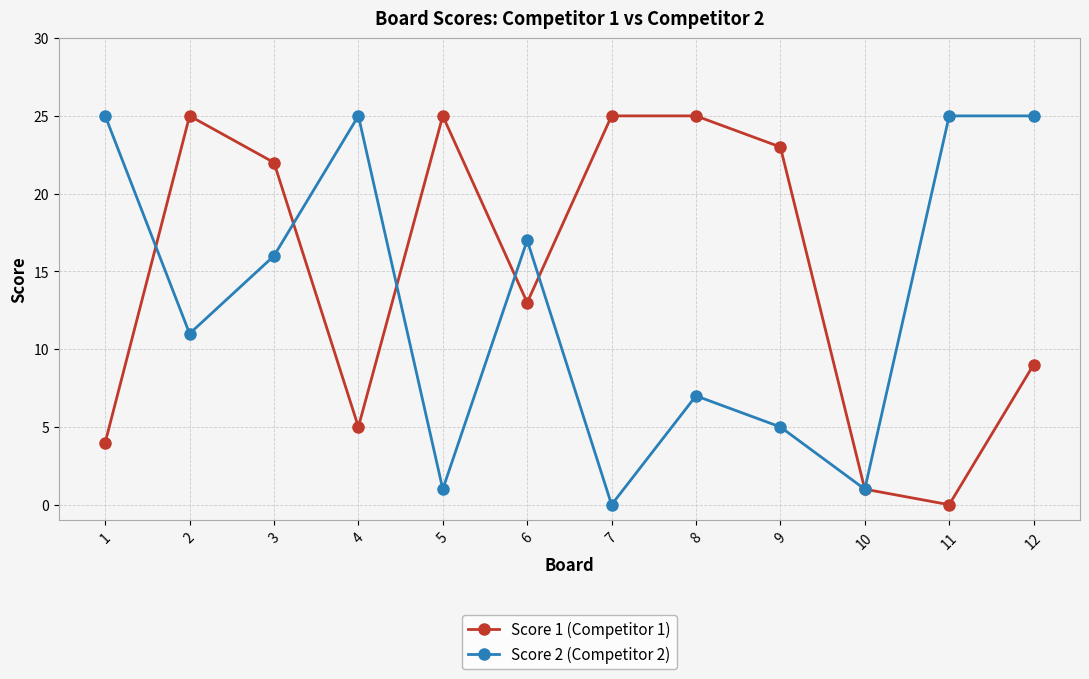

True or false: Score 1 (Competitor 1) has more than 1 points higher than both neighbors.

True